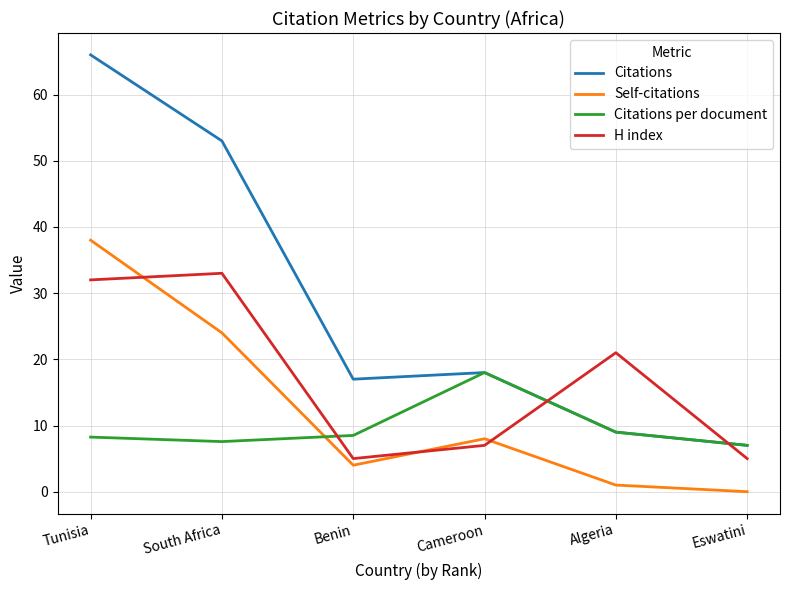

Rank the series by their maximum value, from lowest to highest.

Citations per document, H index, Self-citations, Citations